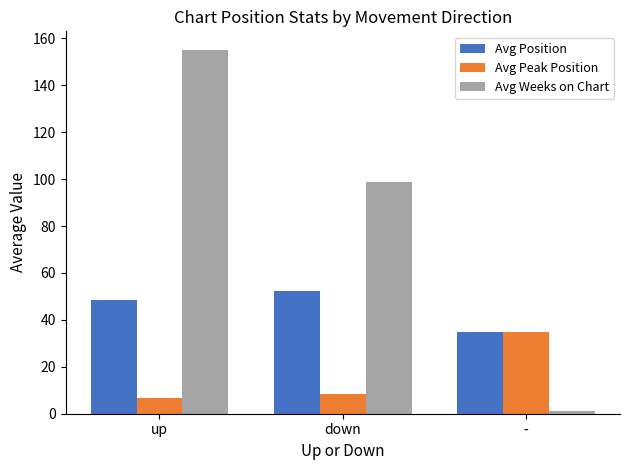

Between up and down, which series saw the biggest shift?

Avg Weeks on Chart